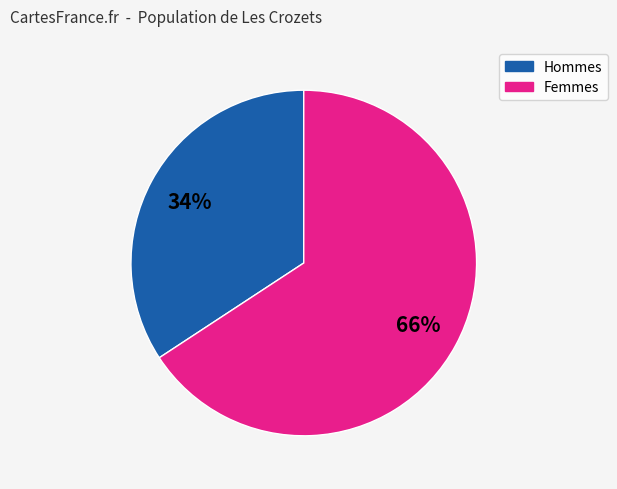

To the nearest percent, what is the average slice percentage?

50%